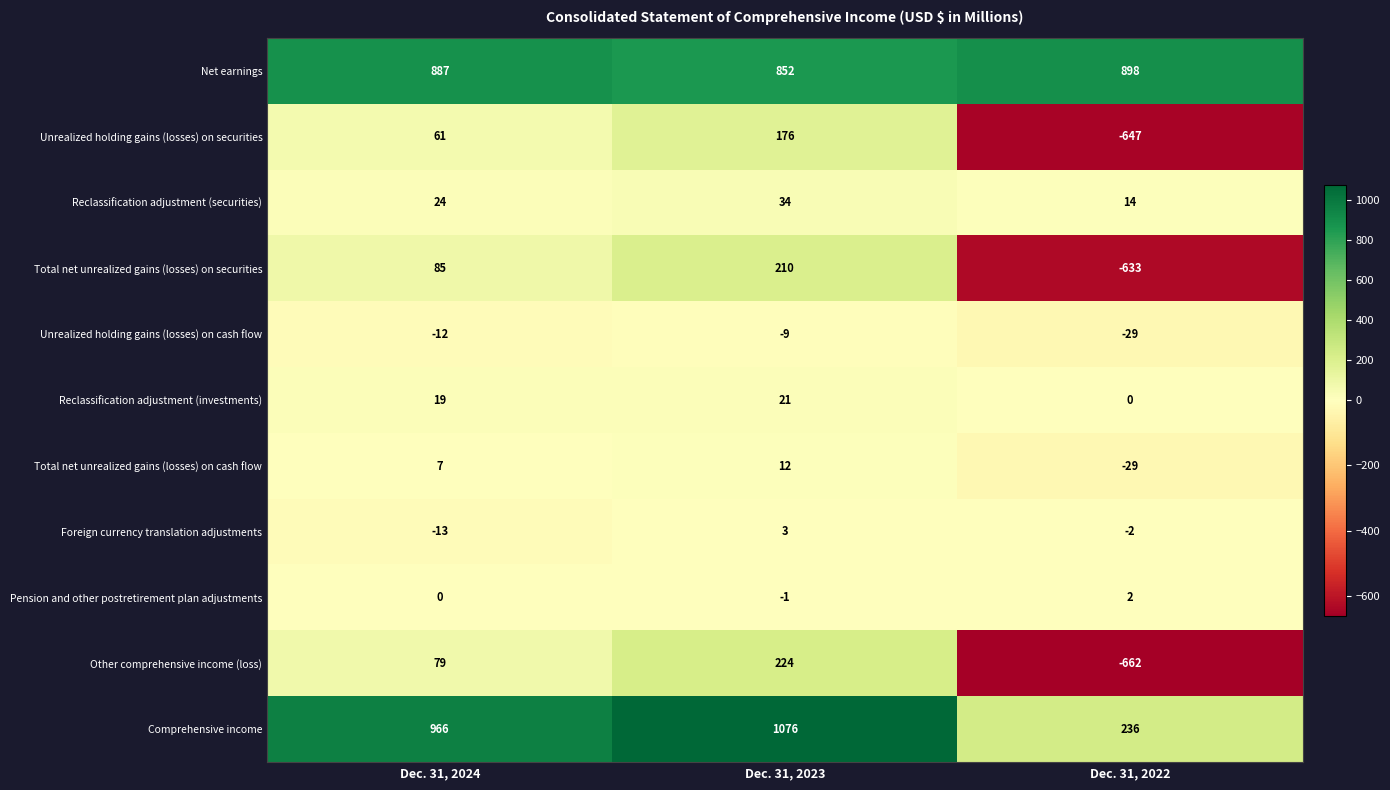

At which label is Total net unrealized gains (losses) on cash flow closest to -8?

Dec. 31, 2024